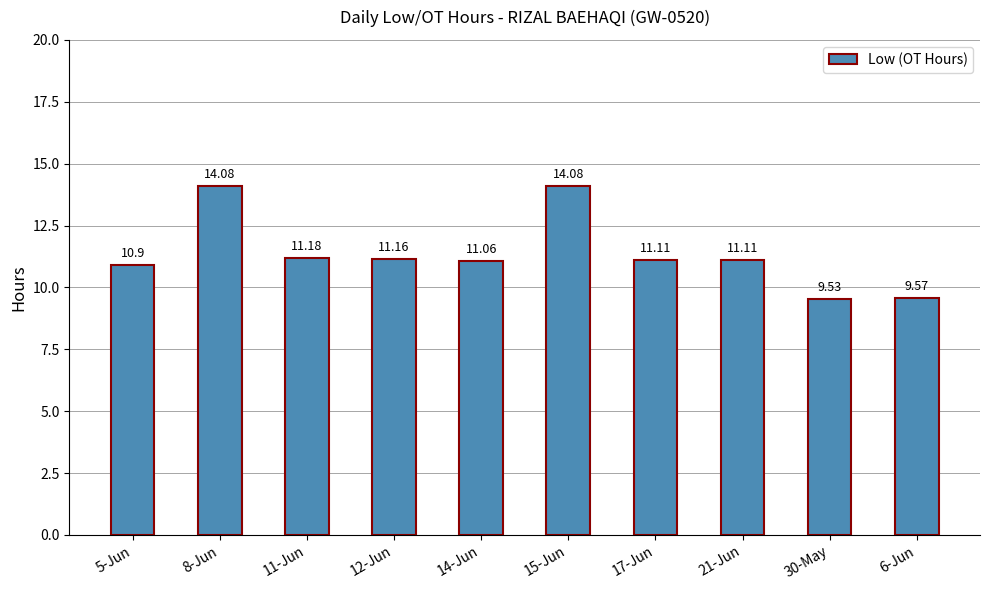

Approximately how many times larger is the value at 21-Jun compared to 14-Jun?

1.0